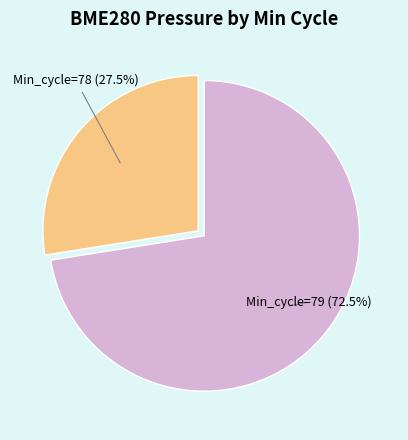

Does any single category account for the majority?

Yes